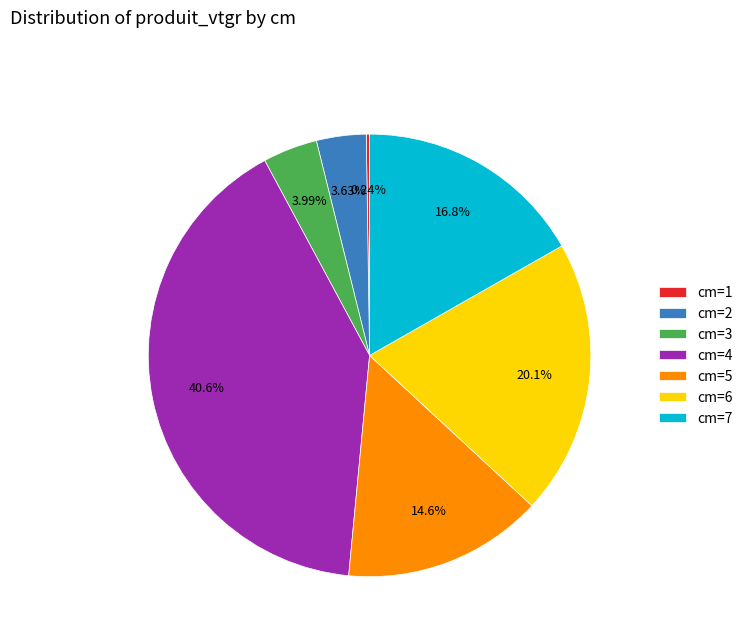

Approximately how many times larger is the value at cm=6 compared to cm=7?

1.2